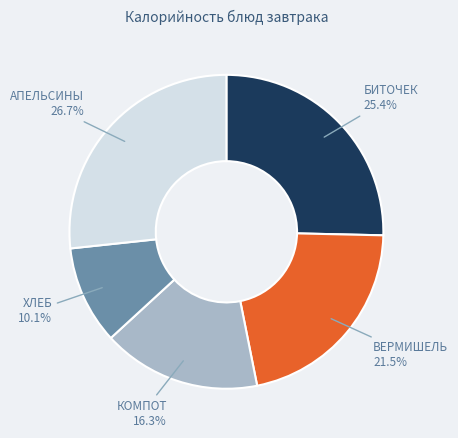

Between ВЕРМИШЕЛЬ and БИТОЧЕК, which is larger?

БИТОЧЕК